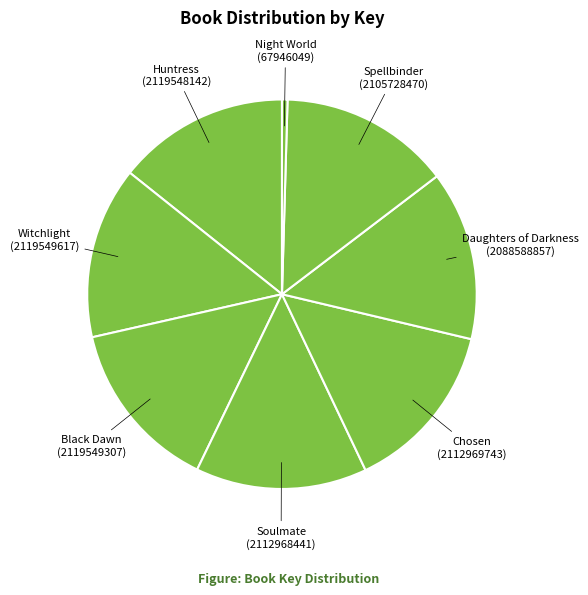

Which slice is the smallest?

Night World